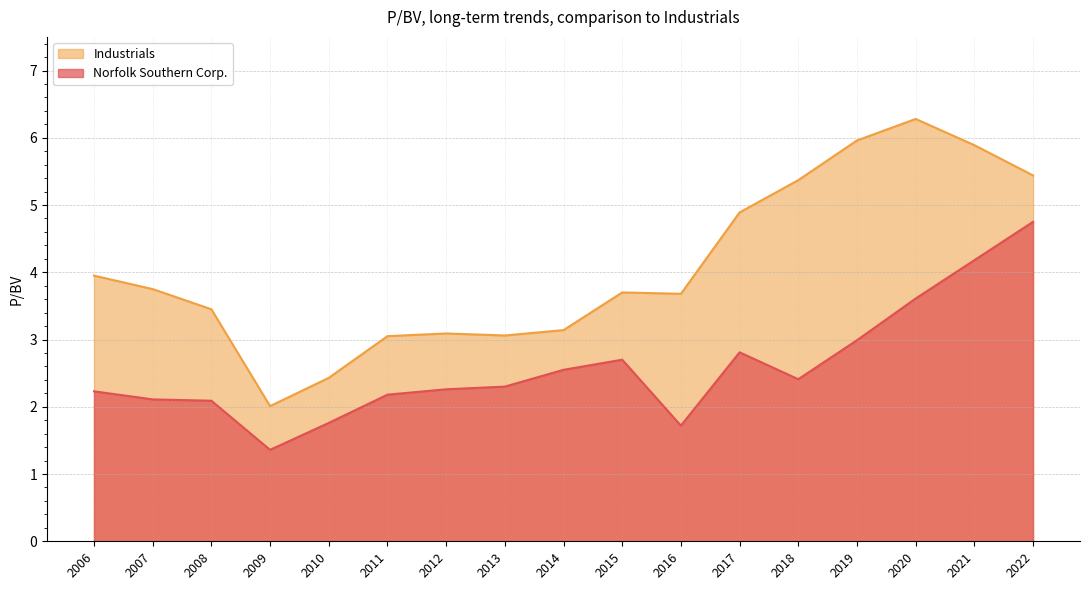

What position from the right is 2015-02-11?

10